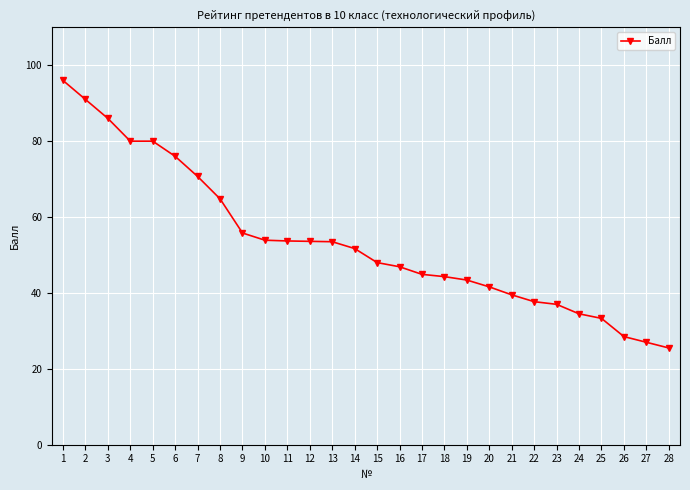

What is the greatest value displayed?

96.0